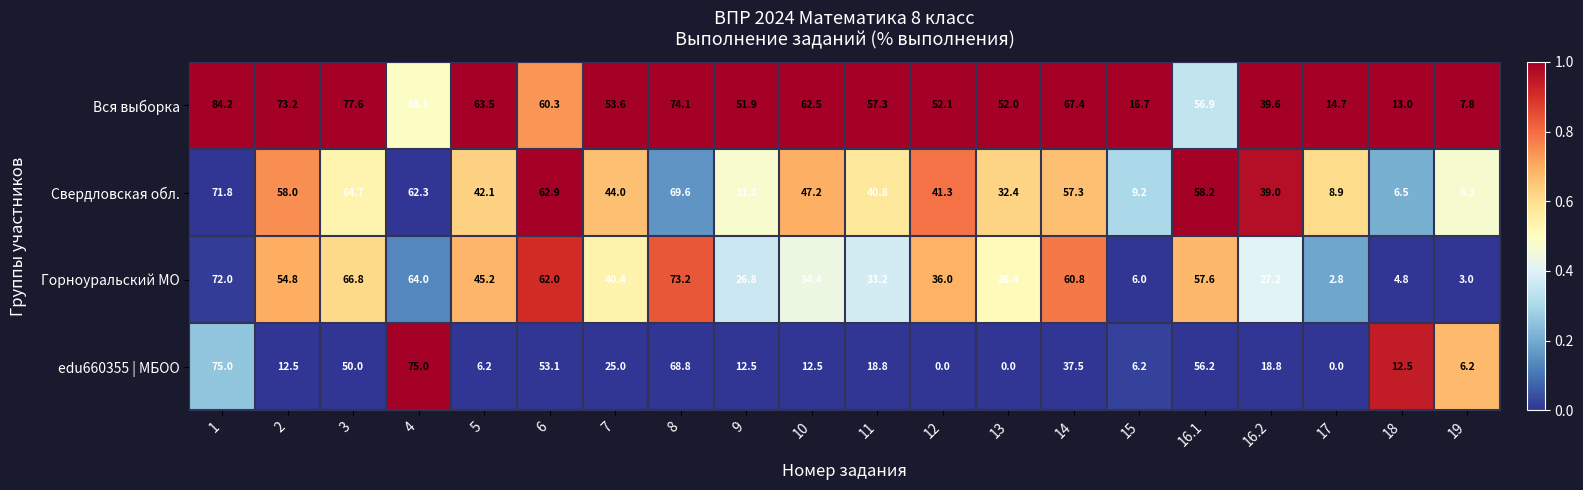

At how many categories does at least one series exceed 0?

20